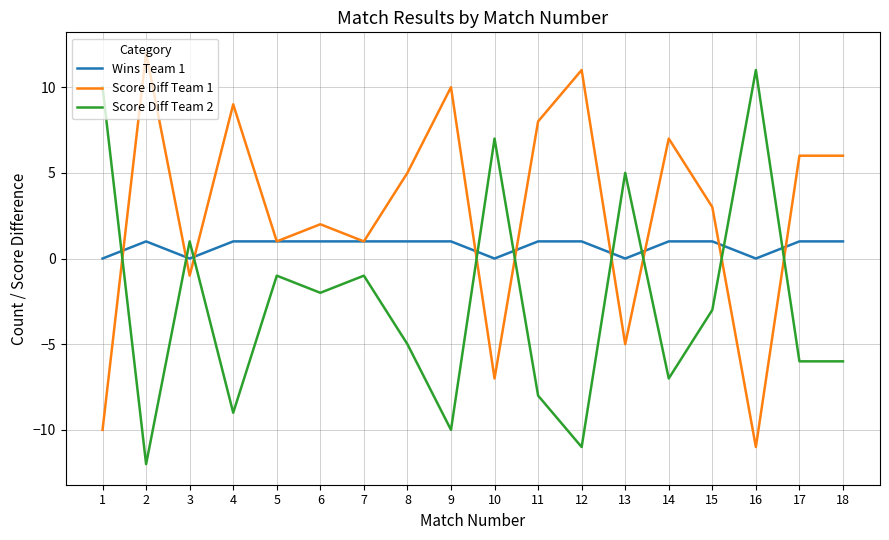

Where do Wins Team 1 and Score Diff Team 1 first cross each other?

1 and 2